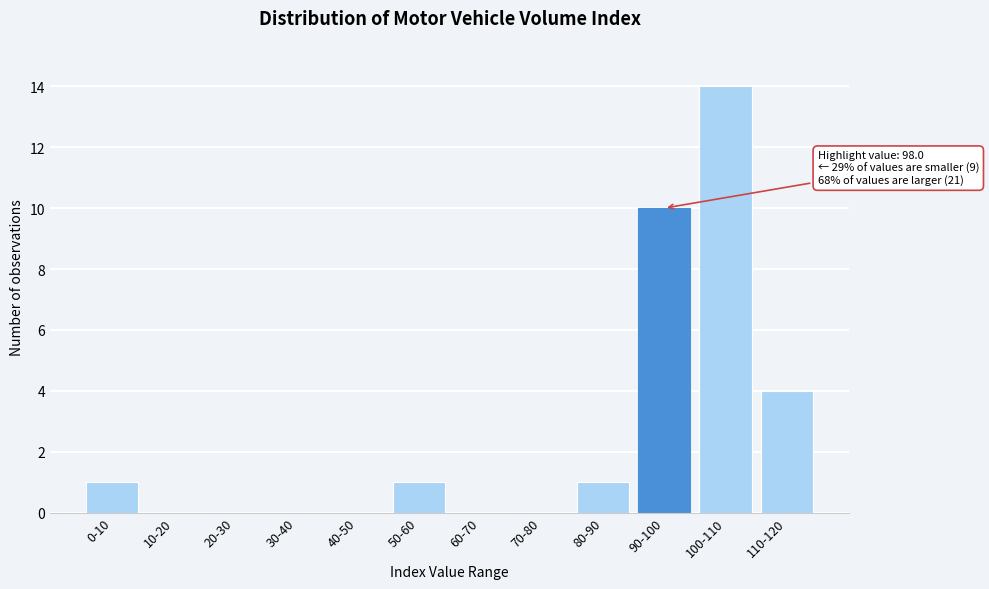

Reading left to right, list all the values displayed in this chart.

0-10=1	10-20=0	20-30=0	30-40=0	40-50=0	50-60=1	60-70=0	70-80=0	80-90=1	90-100=10	100-110=14	110-120=4